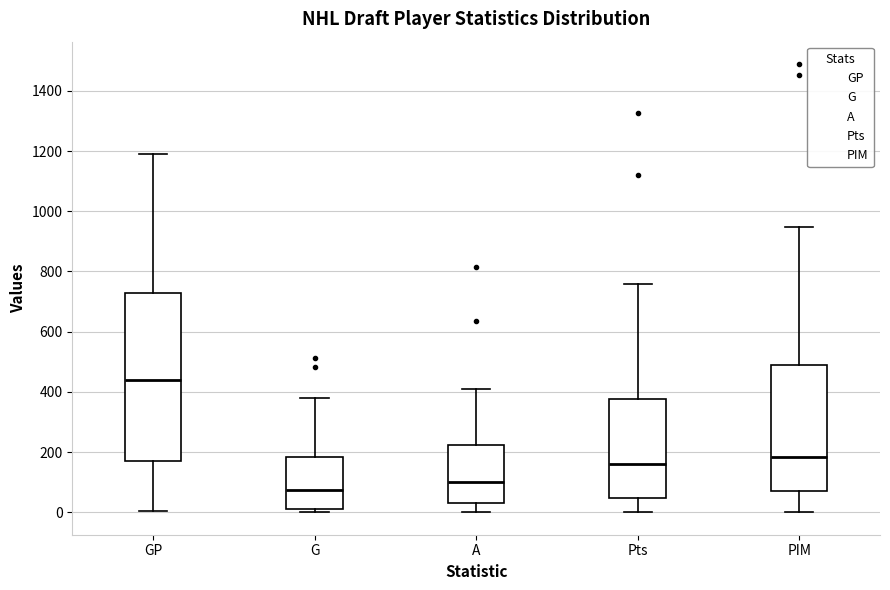

Reading left to right, read every box against the y-axis: the position of its median line, the range the box covers, and the ends of its whiskers. The values are not printed on the chart, so give them approximately, as read against the axis.

GP: median 440, box 160 to 720, whiskers 0 to 1200
G: median 80, box 20 to 180, whiskers 0 to 380
A: median 100, box 40 to 220, whiskers 0 to 420
Pts: median 160, box 40 to 380, whiskers 0 to 760
PIM: median 180, box 80 to 480, whiskers 0 to 940